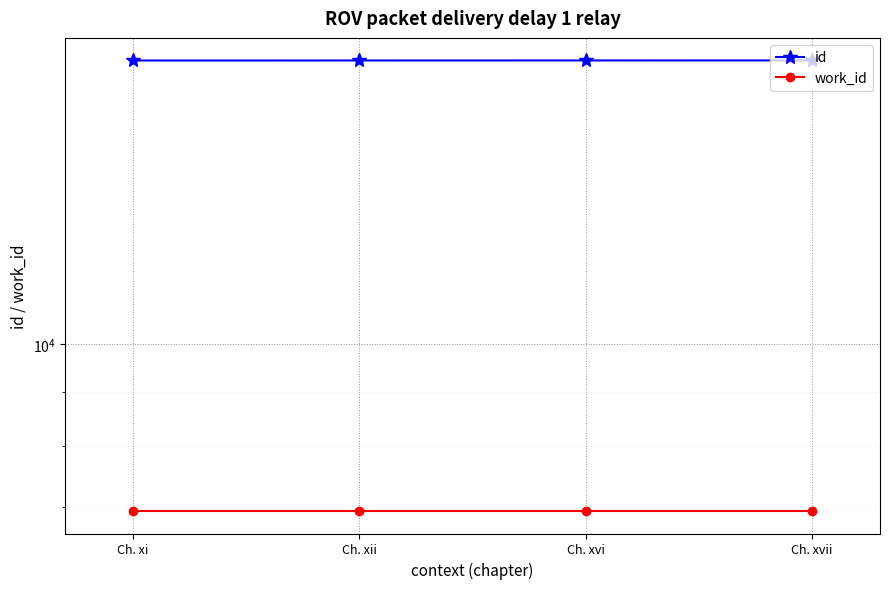

What is the lowest value of the id series?

18642